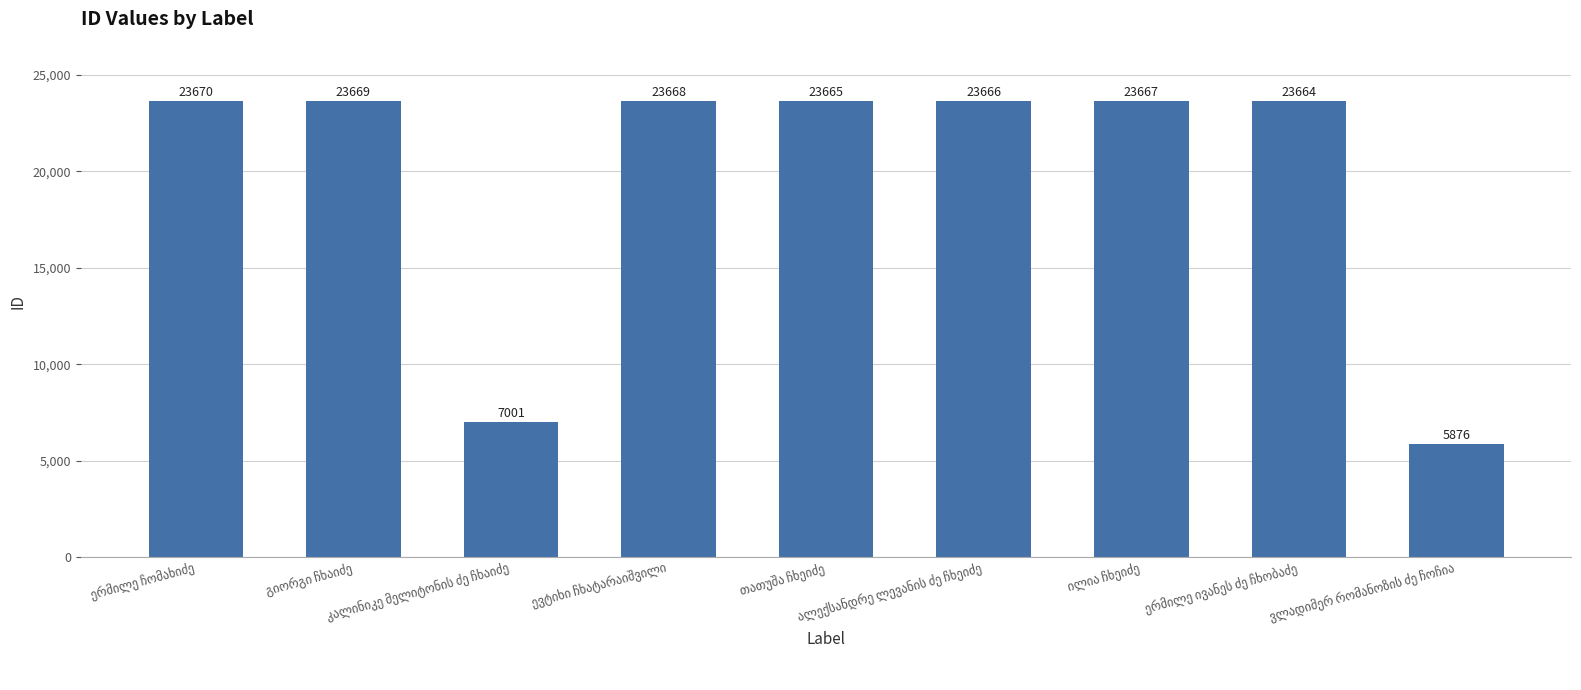

Reading right to left, what are all the values shown in this chart?

5876	23664	23667	23666	23665	23668	7001	23669	23670